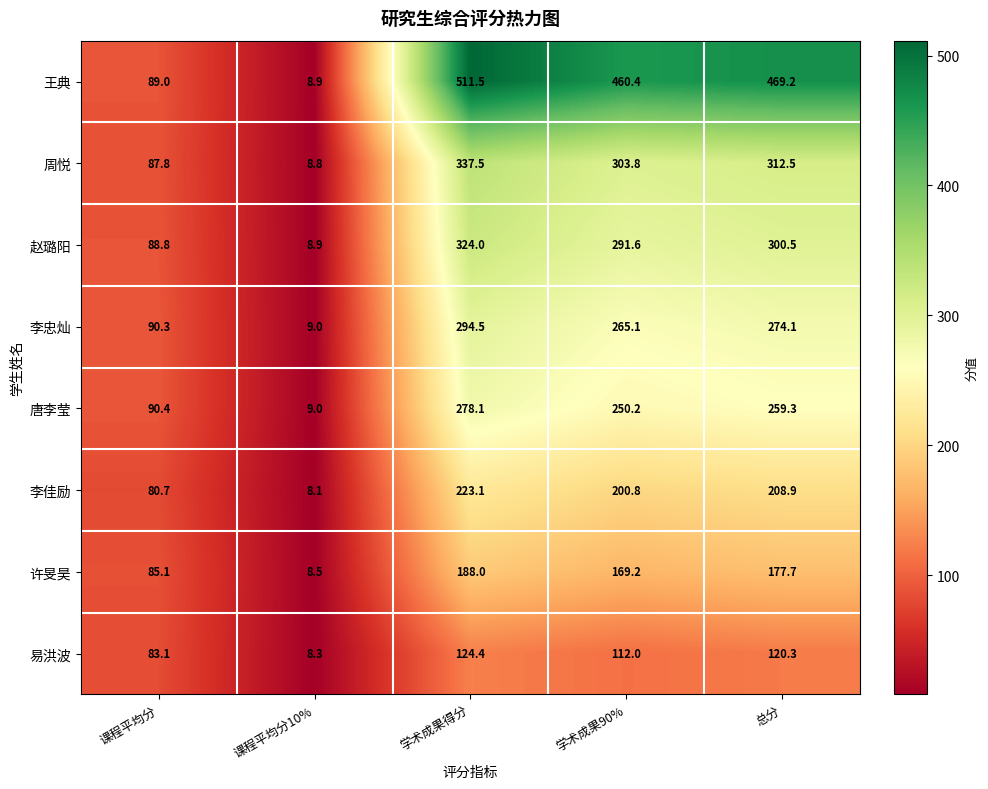

Is it true that 王典 equals 186.6 at 总分?

False